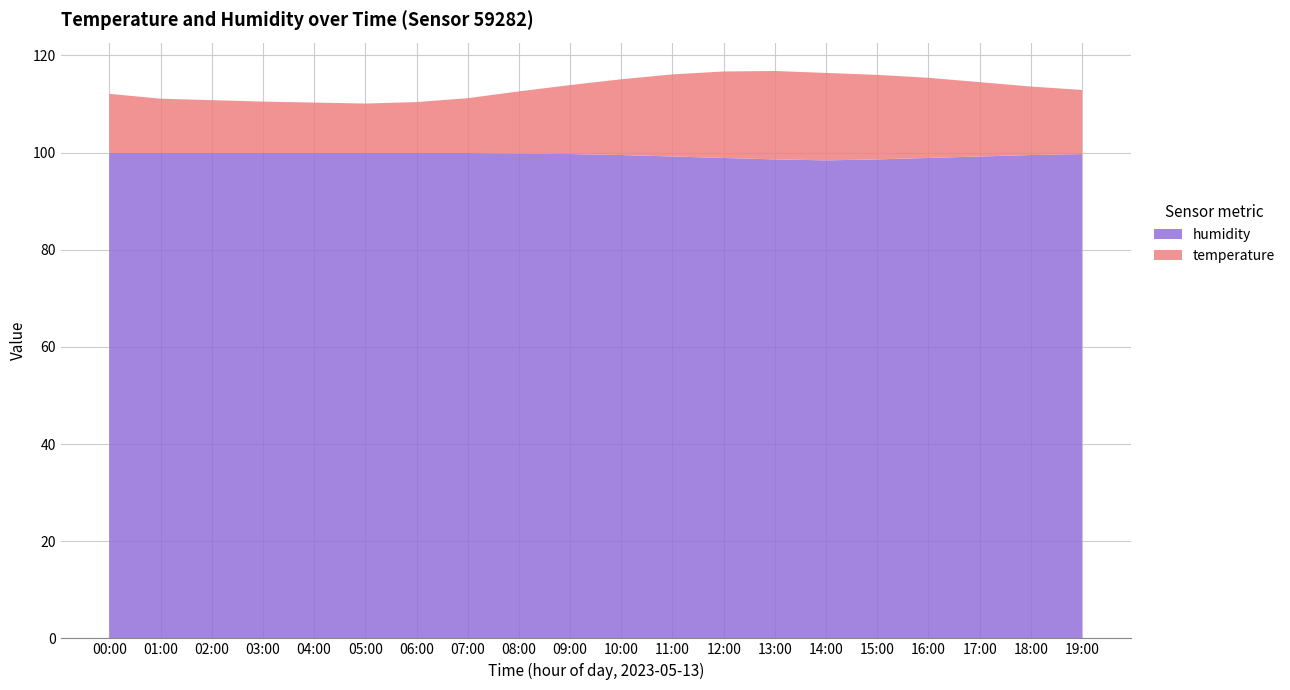

Reading left to right, extract all data points from this chart.

temperature: 12.2	11.2	10.9	10.6	10.4	10.2	10.5	11.3	12.8	14.2	15.6	16.9	17.8	18.2	18.0	17.4	16.5	15.3	14.1	13.2
humidity: 99.9	99.9	99.9	99.9	99.9	99.9	99.9	99.9	99.8	99.7	99.5	99.2	98.9	98.6	98.4	98.6	98.9	99.2	99.5	99.7